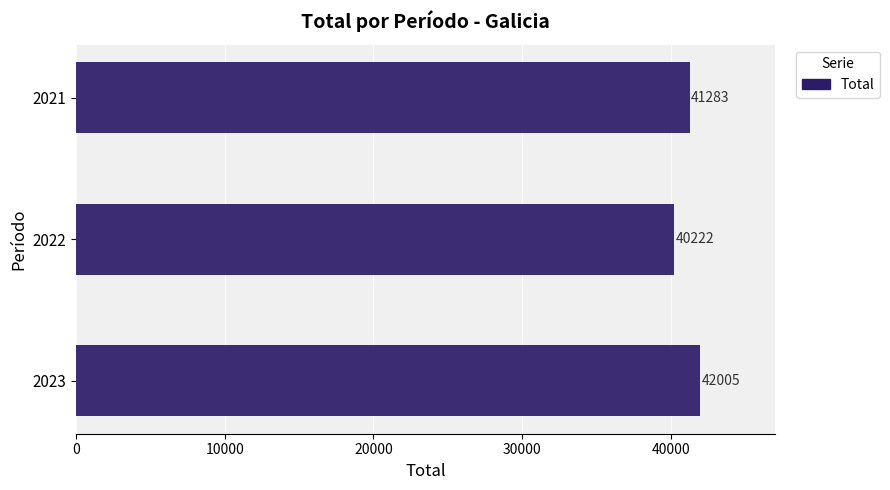

How many series are shown in this chart?

1